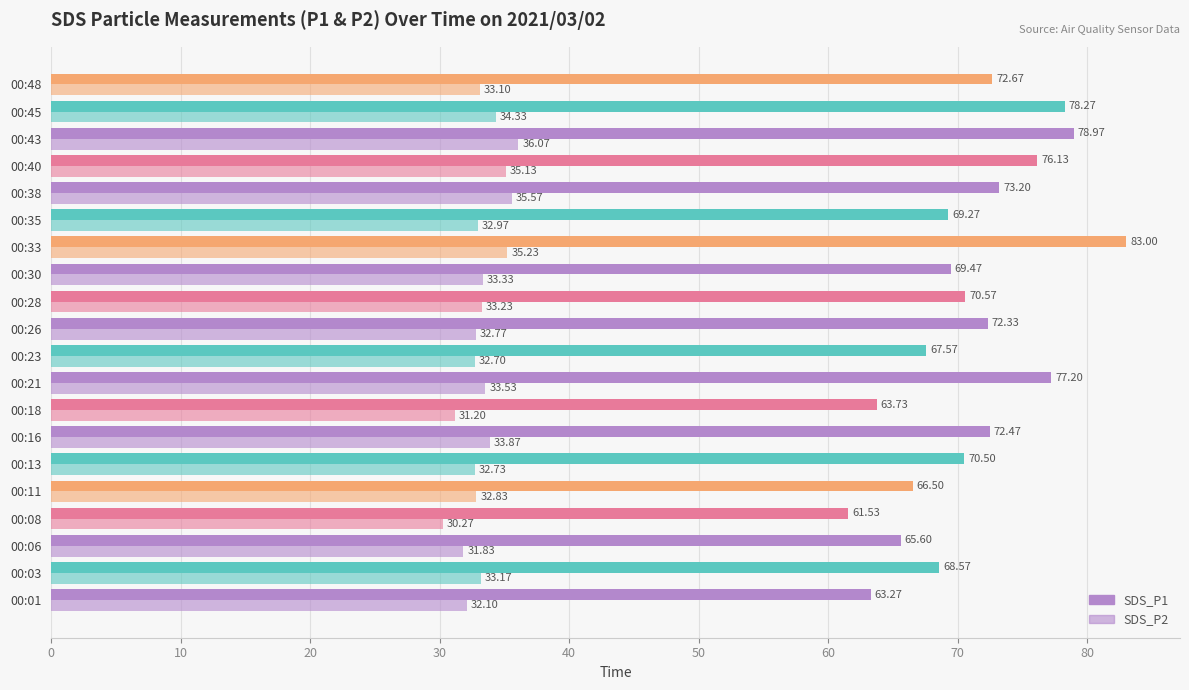

How many data points in SDS_P2 are above 33?

11